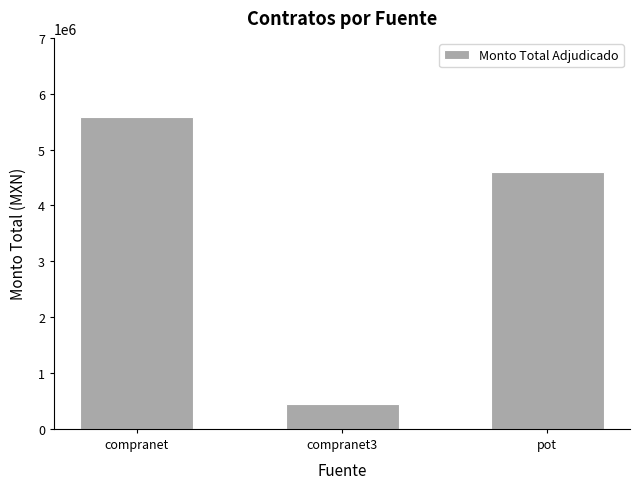

List the labels in order of value, smallest first.

compranet3, pot, compranet